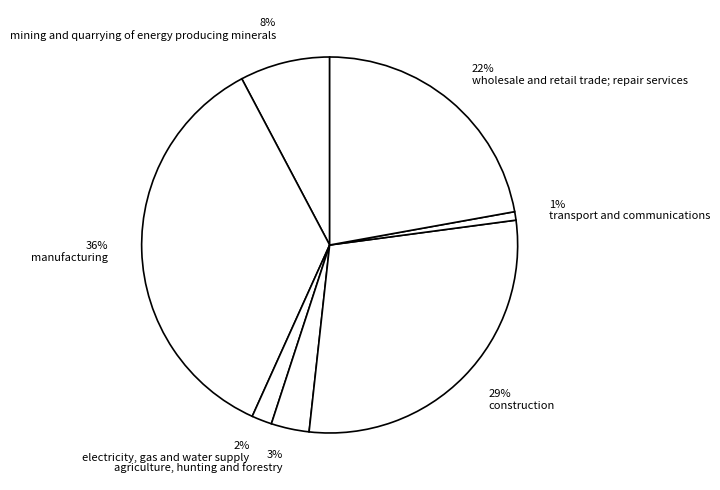

To the nearest percent, what is the average slice percentage?

14%